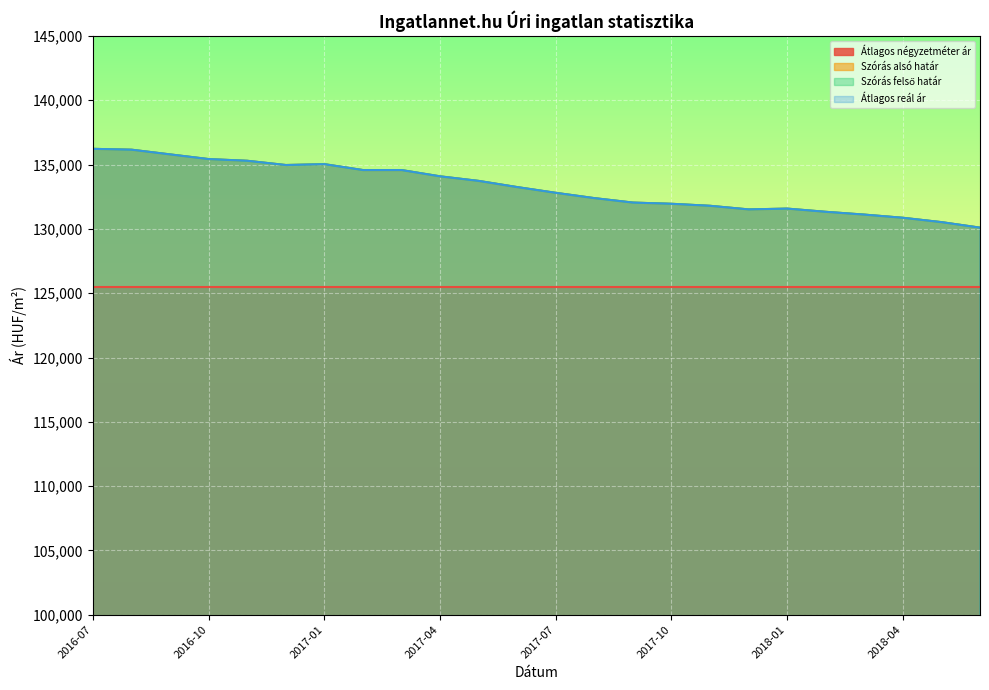

True or false: Szórás felső határ and Szórás alsó határ cross at least once.

False